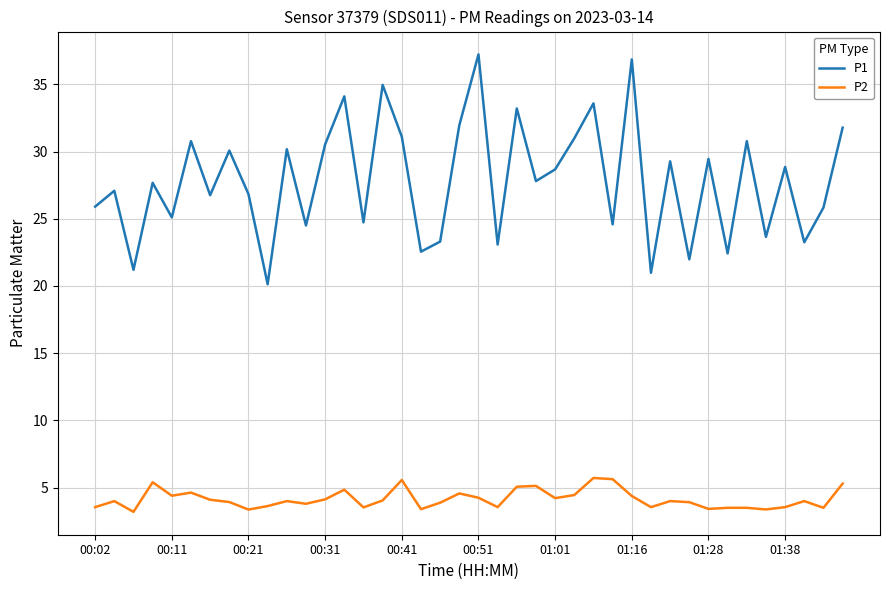

Which series has the largest range (max minus min)?

P1